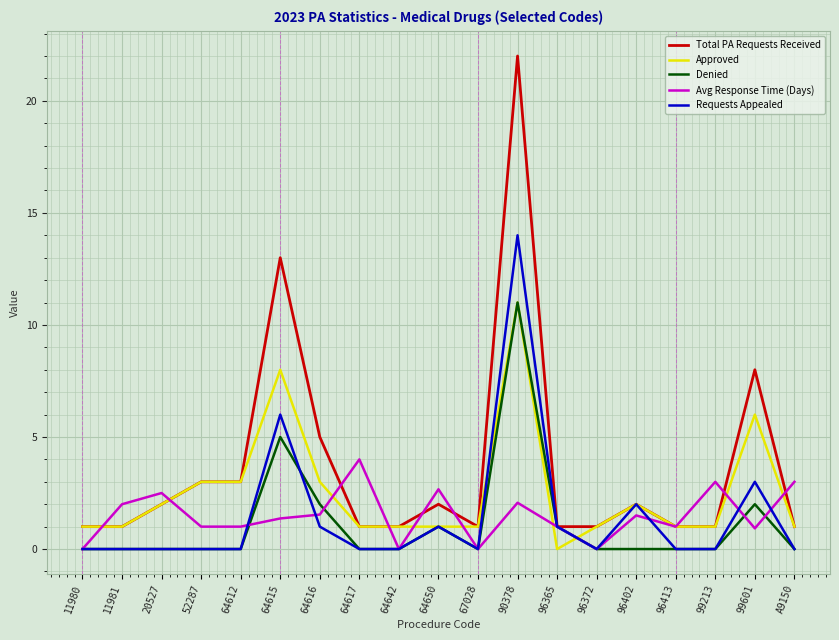

What is the difference between the second highest and second lowest values in the Total PA Requests Received series?

12.0